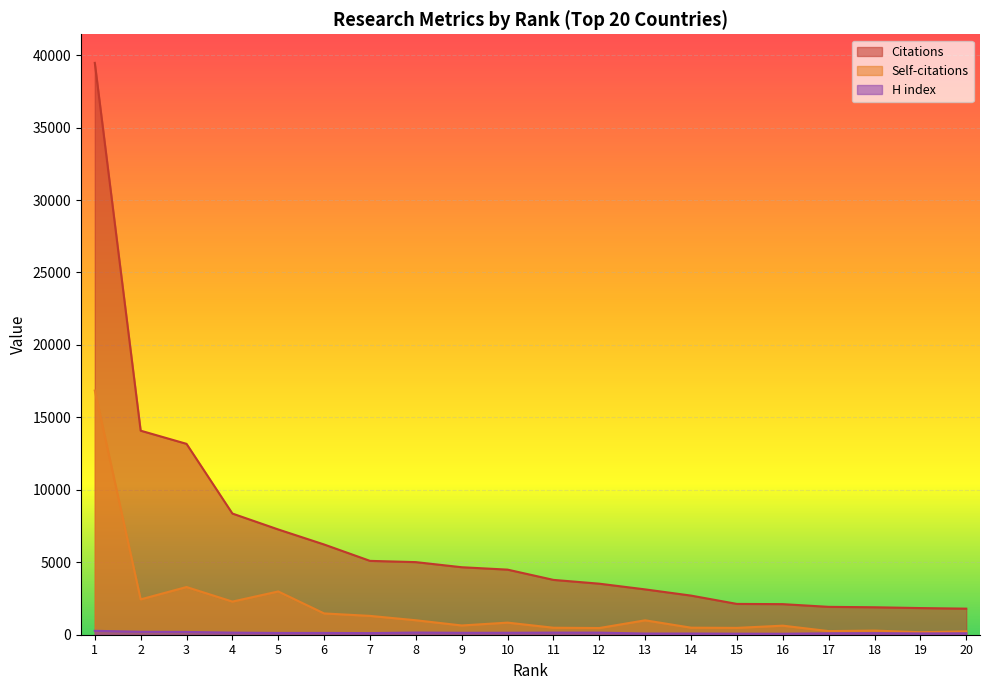

Rank the series by their average value, from lowest to highest.

H index, Self-citations, Citations